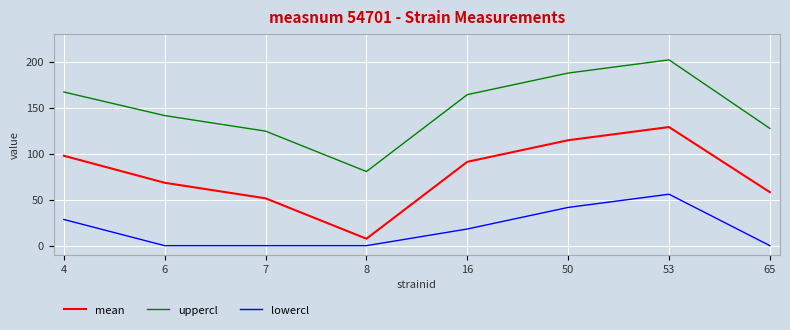

Rank the series by their maximum value, from highest to lowest.

uppercl, mean, lowercl